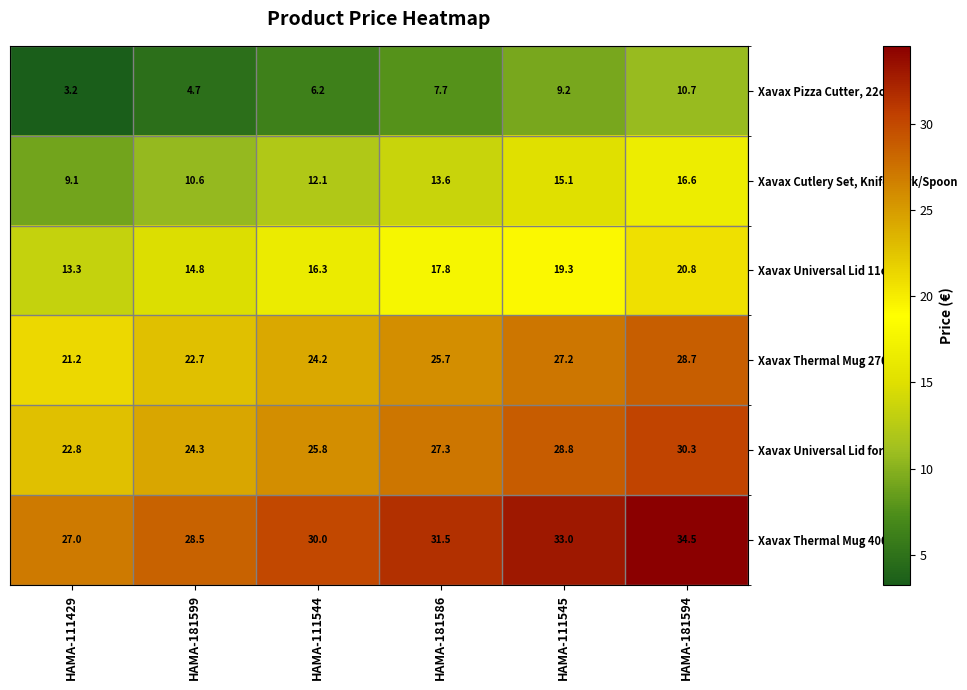

At which category does the chart reach its minimum across all series?

HAMA-111429